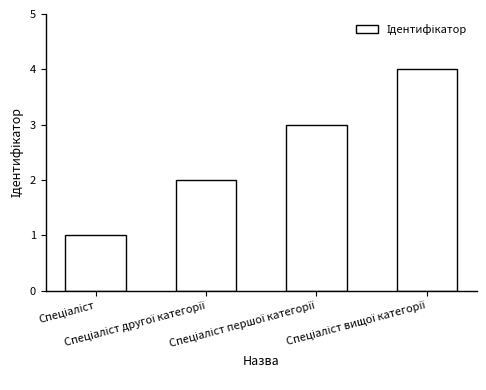

What is the difference between the maximum and minimum values?

3